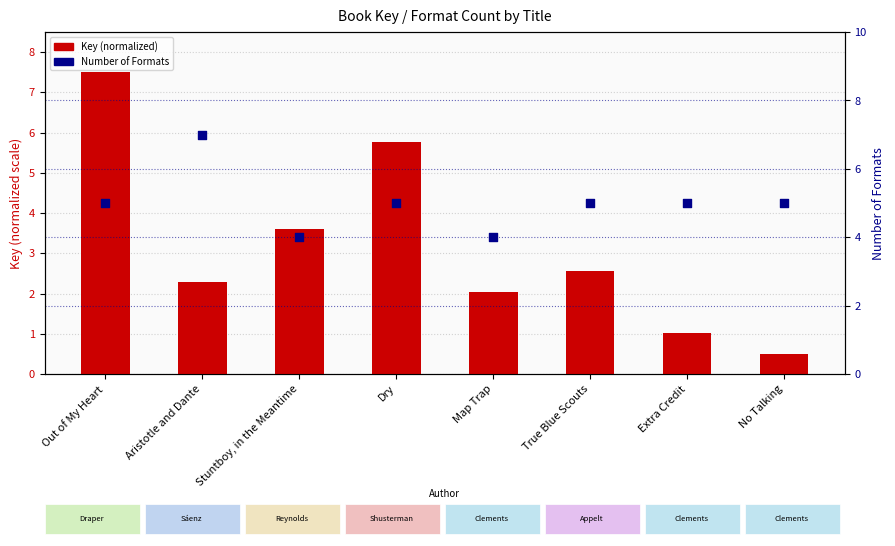

What is the total value across all series at Stuntboy, in the Meantime?

7.6